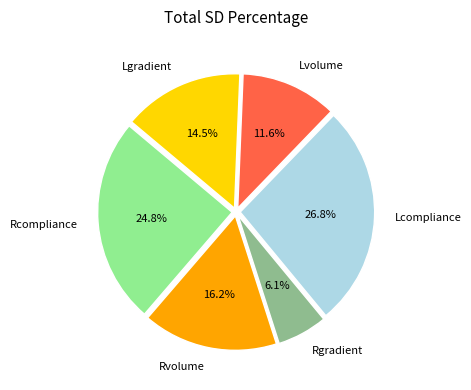

Between Rgradient and Rcompliance, which is larger?

Rcompliance